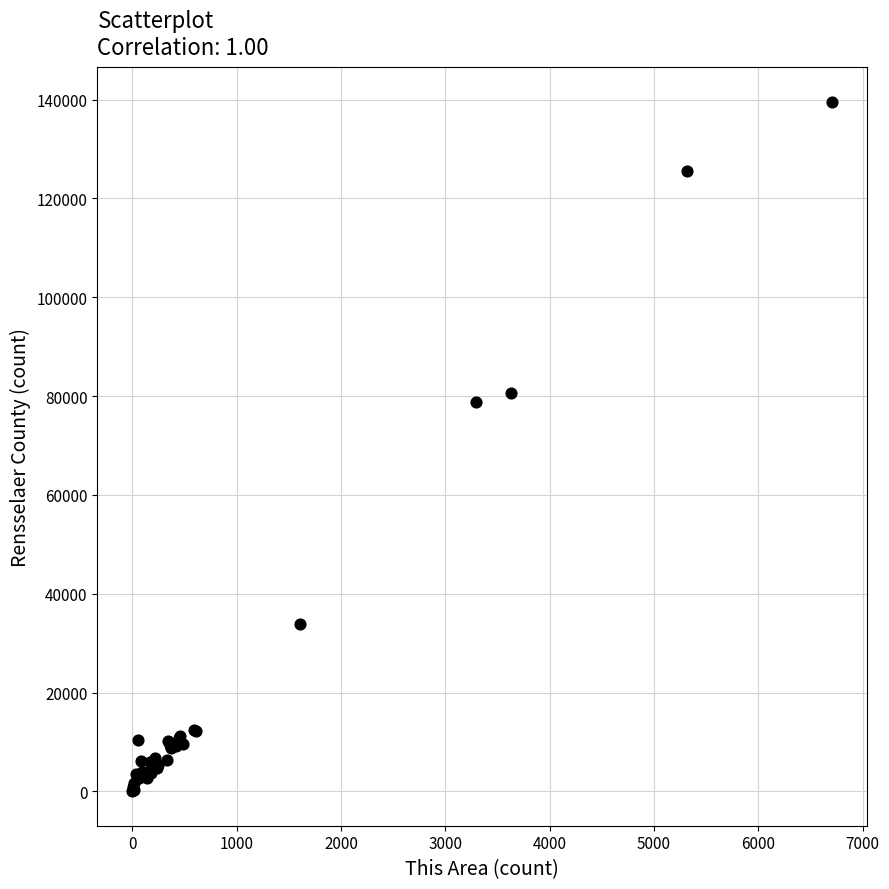

What Y value in the scatter plot is closest to 69781?

78709